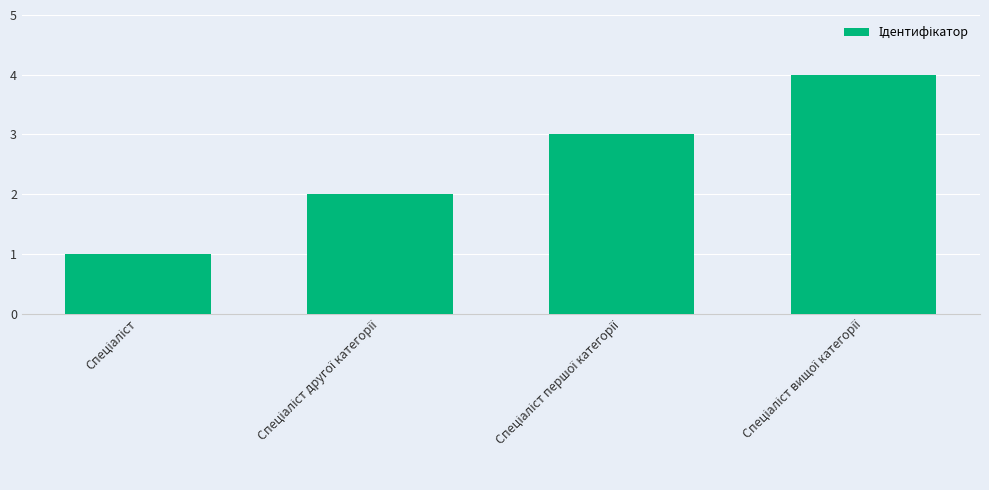

What is the difference between the maximum and minimum values?

3